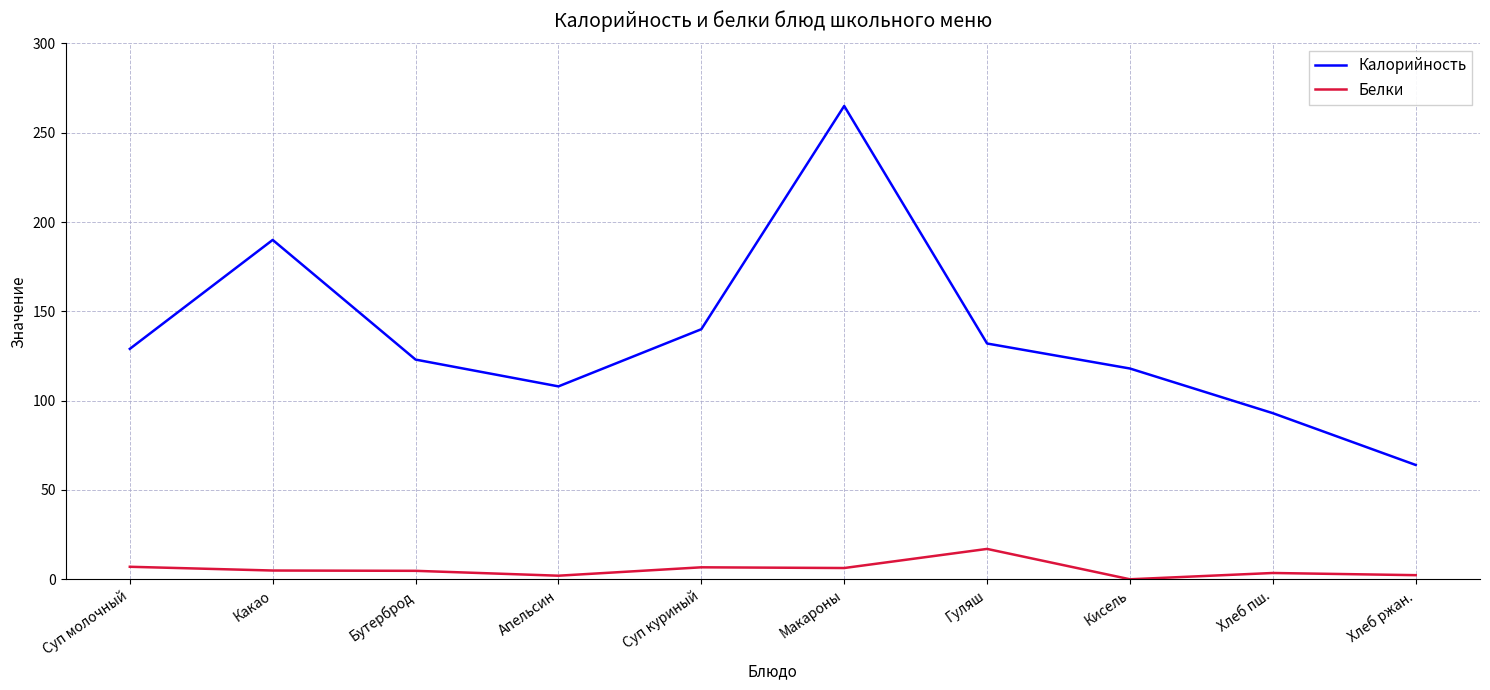

What is the difference between the Калорийность values at Какао and Суп молочный?

61.0